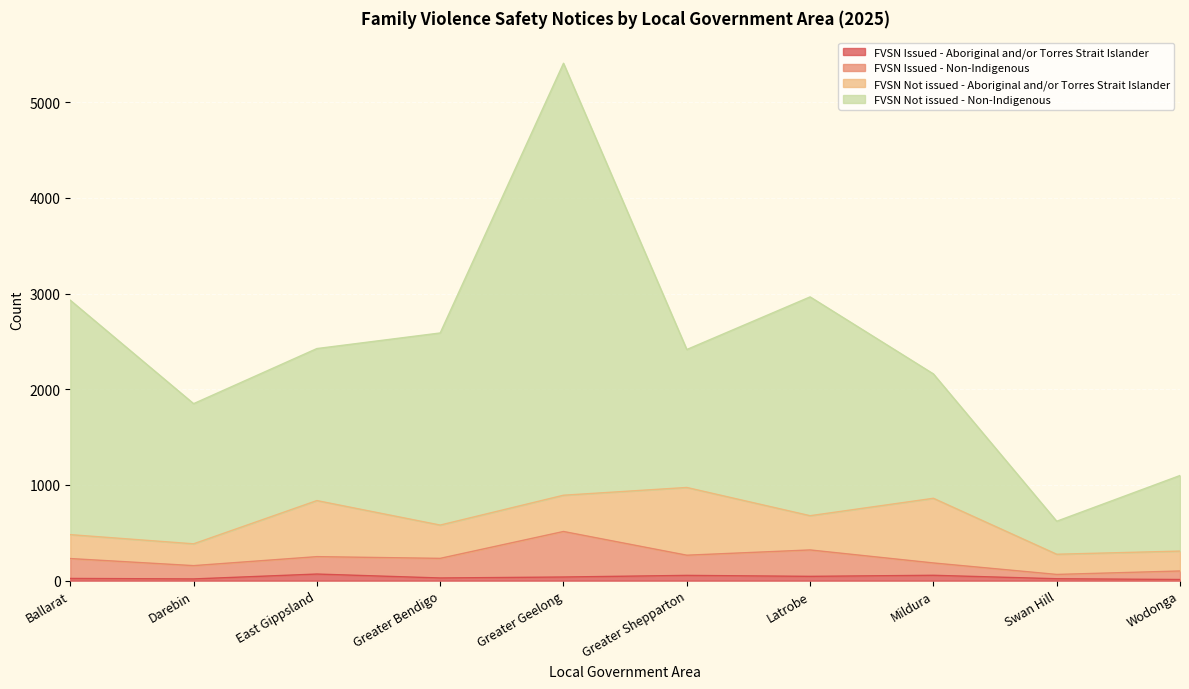

True or false: FVSN Not issued - Non-Indigenous and FVSN Issued - Non-Indigenous intersect in this chart.

False